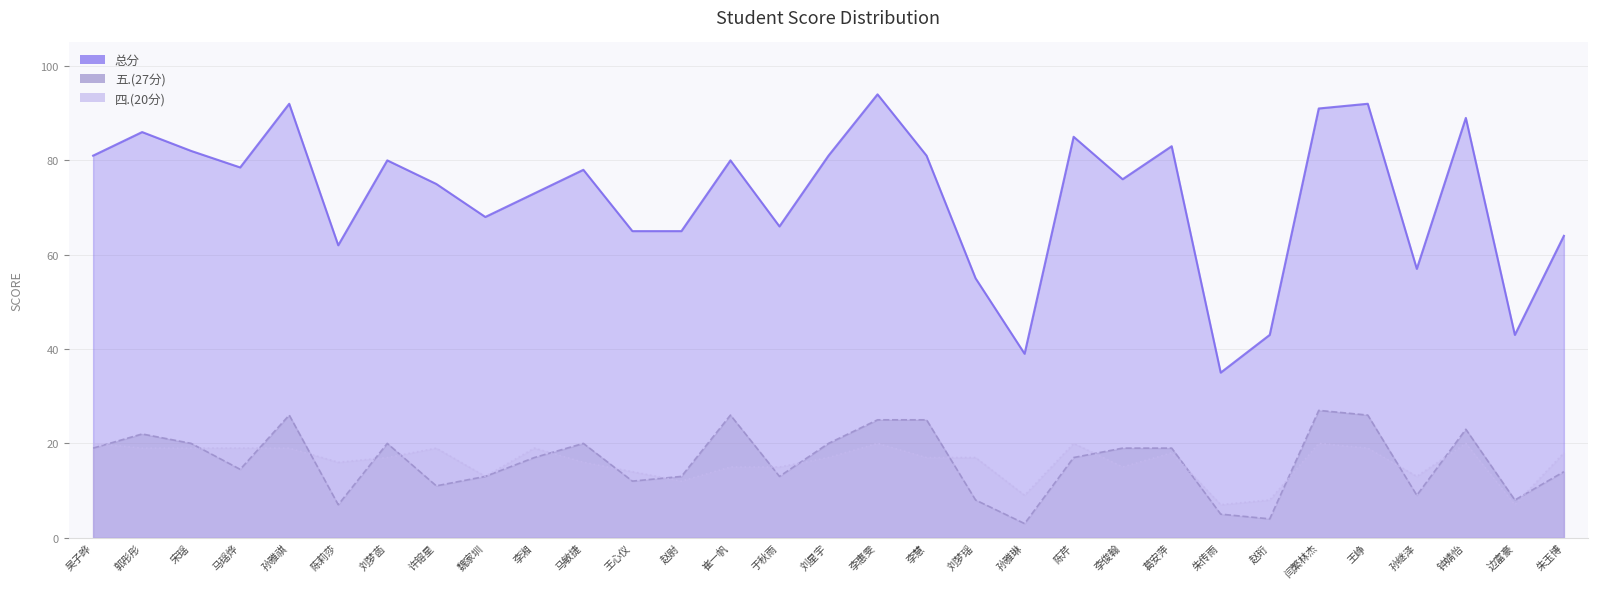

How many values in the 五.(27分) series exceed 17?

15